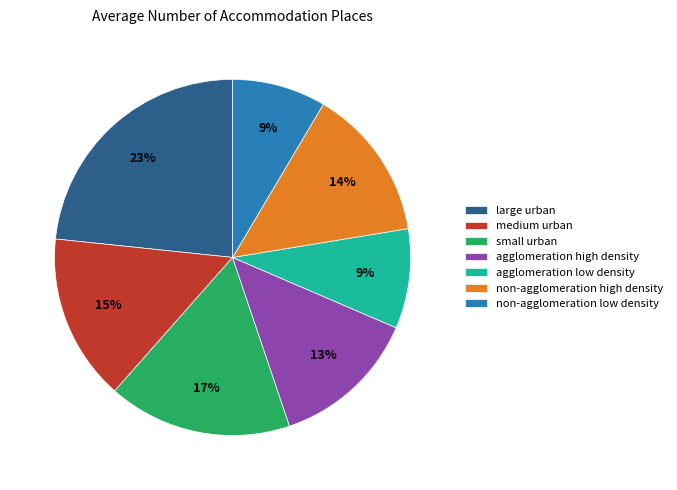

The non-agglomeration low density slice represents 21% of the pie. True or false?

False